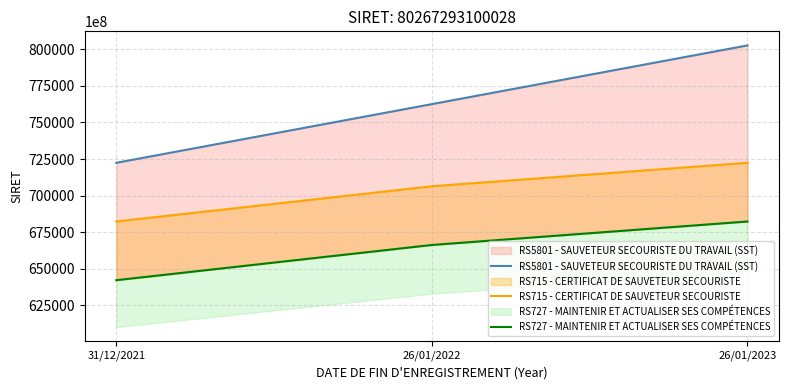

List the series in order of their overall mean, highest first.

RS5801 - SAUVETEUR SECOURISTE DU TRAVAIL (SST), RS715 - CERTIFICAT DE SAUVETEUR SECOURISTE, RS727 - MAINTENIR ET ACTUALISER SES COMPÉTENCES